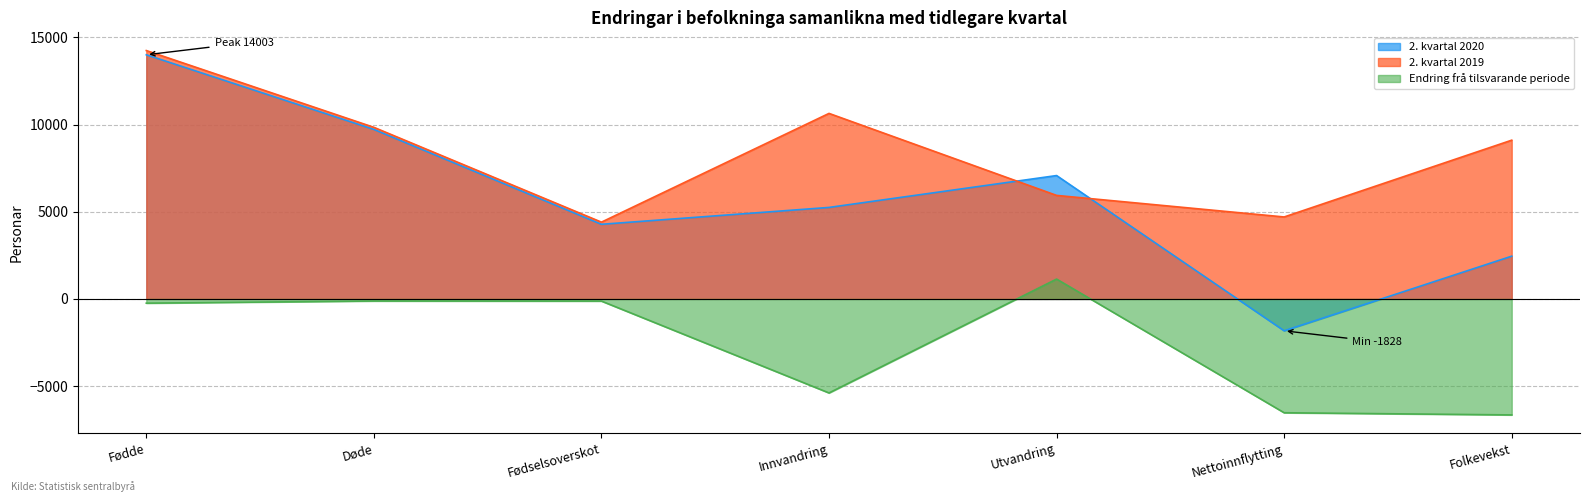

Which series has the largest total across all categories?

2. kvartal 2019